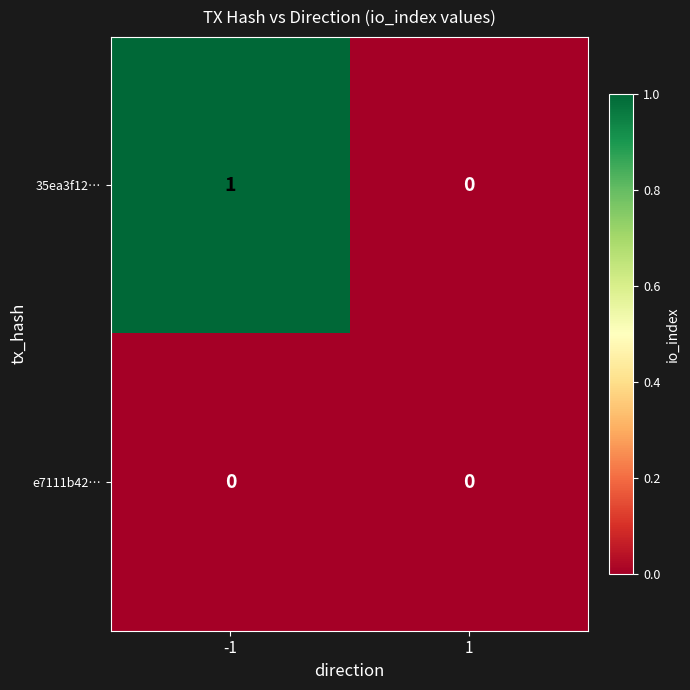

Is the value of 35ea3f12… at -1 greater than the value of e7111b42… at 1?

Yes